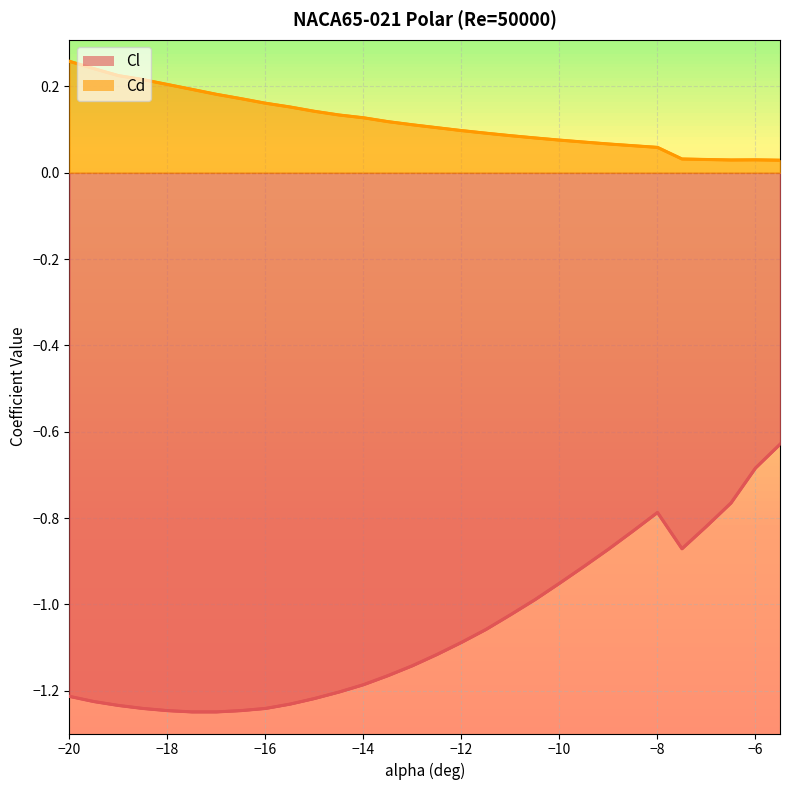

At which category is the sum across all series the highest?

-5.5